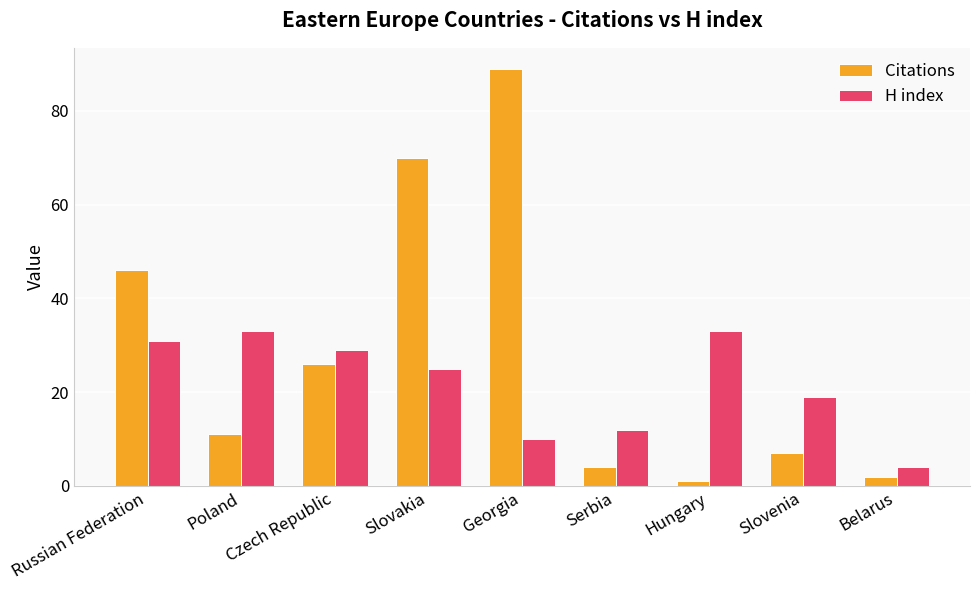

Reading left to right, list all the values displayed in this chart.

Citations: 46	11	26	70	89	4	1	7	2
H index: 31	33	29	25	10	12	33	19	4